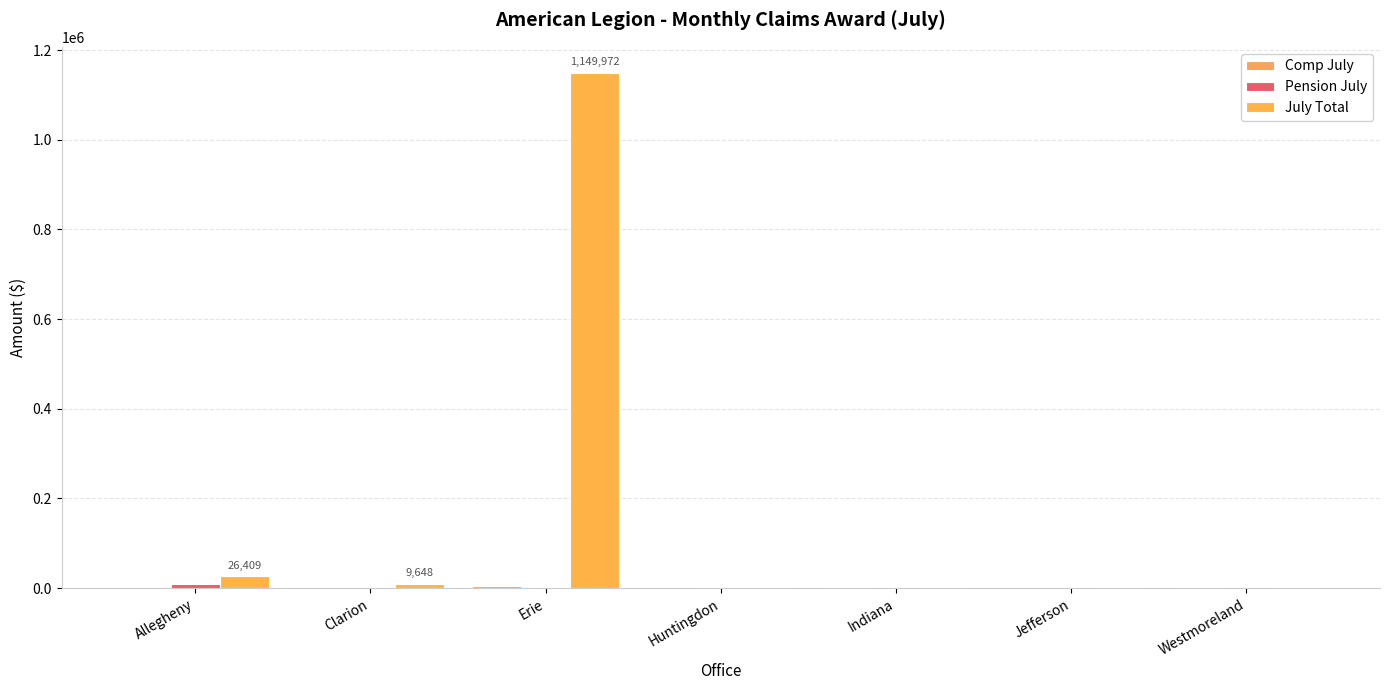

What is the difference between the highest and lowest values at Allegheny?

25494